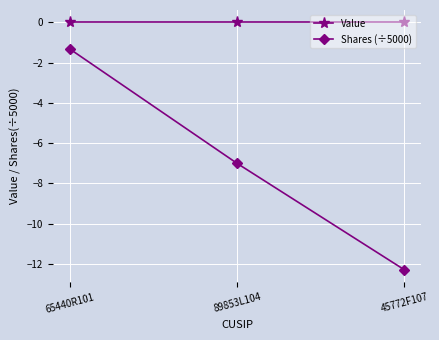

What is the average value of the Shares (÷5000) series?

-6.9